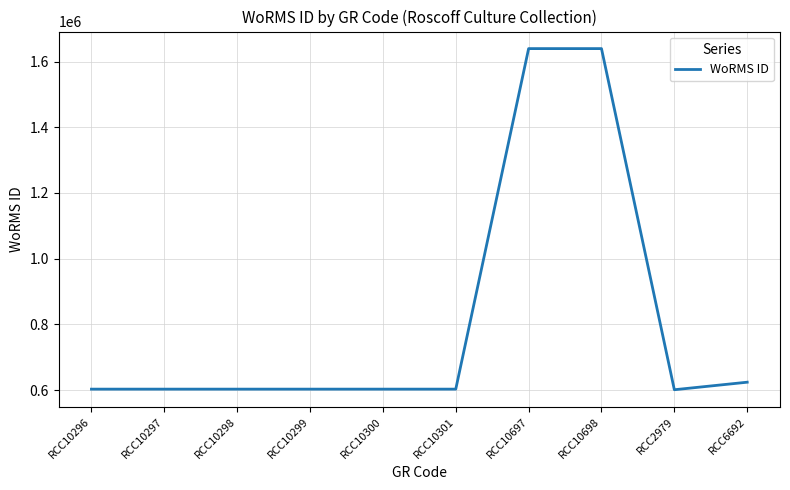

What is the smallest value displayed?

600921